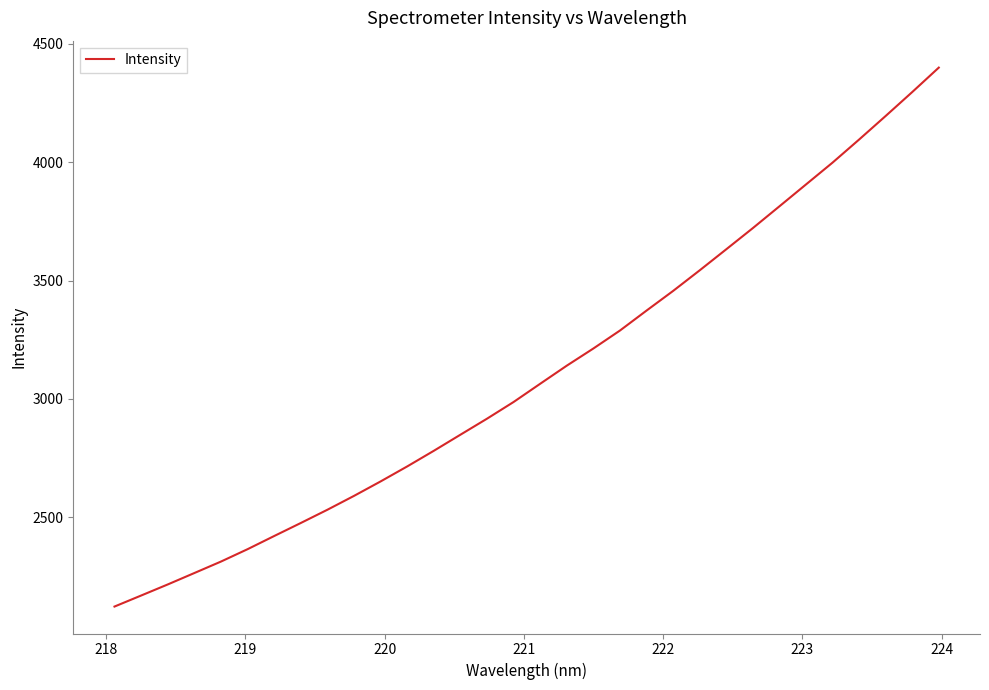

What is the smallest value displayed?

2123.2